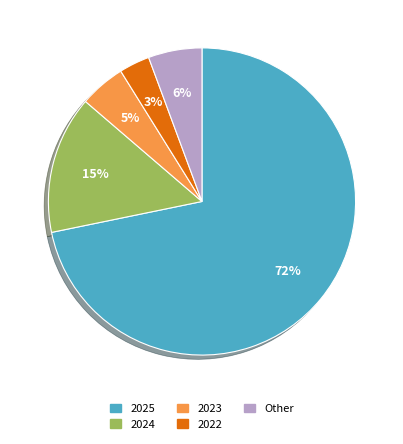

Is there any slice that represents more than half of the pie?

Yes